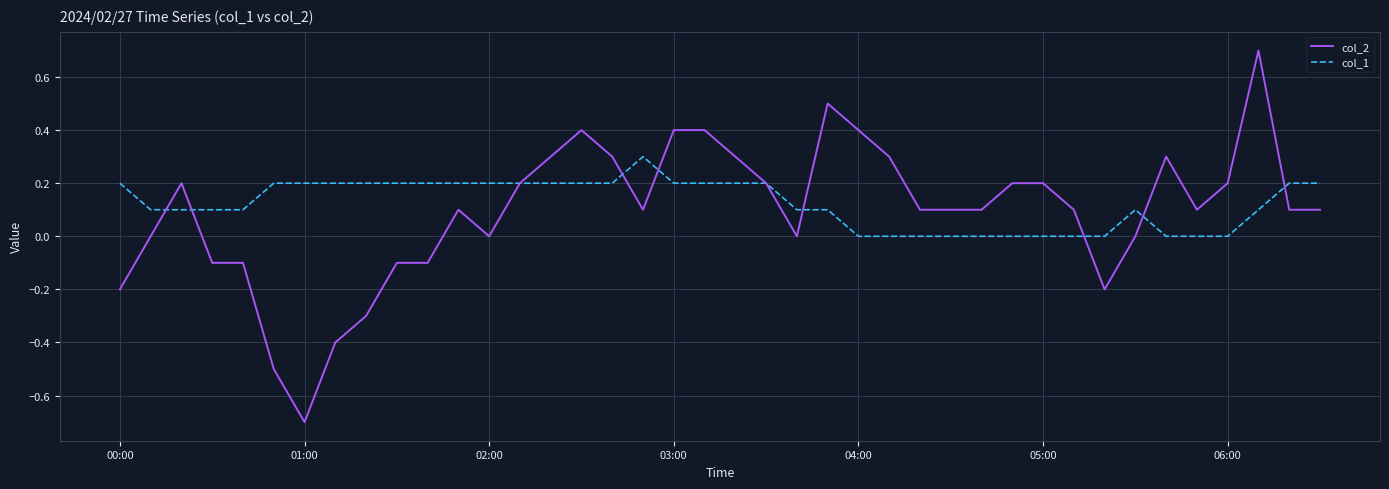

Which series has the widest spread of values?

col_2